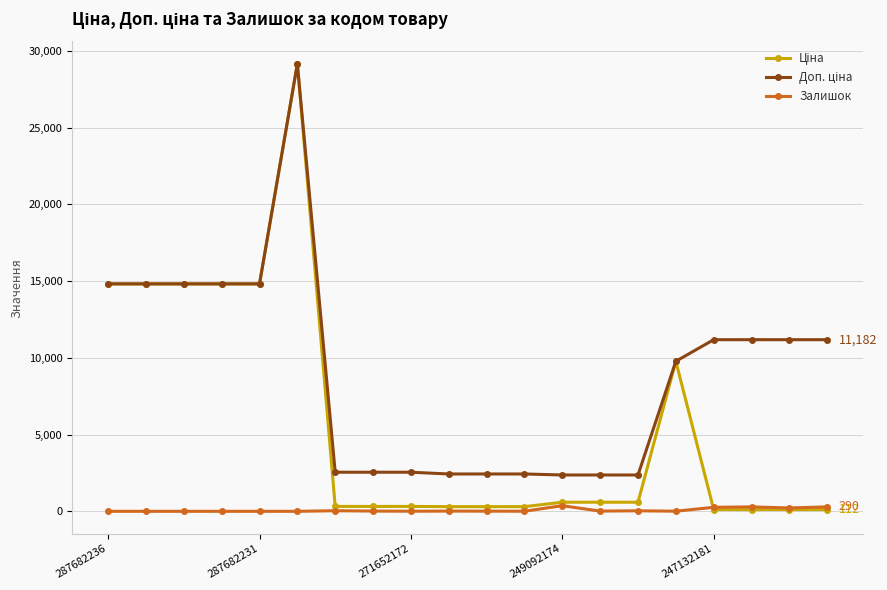

At how many categories does at least one series exceed 9273?

11